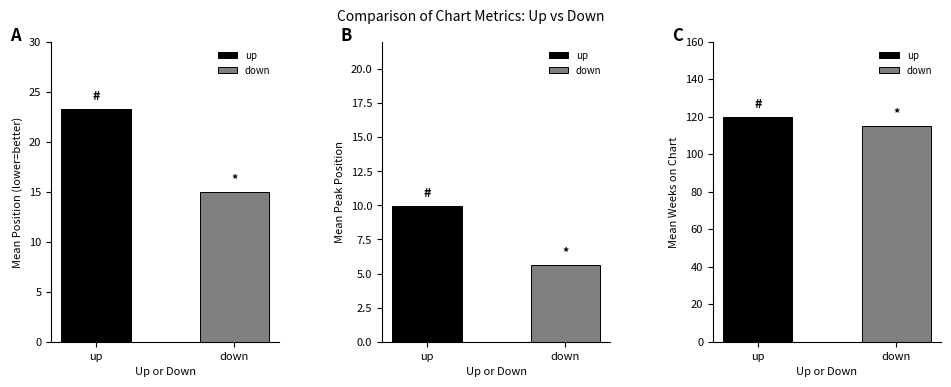

The Position series shows 2.7 at down. True or false?

False